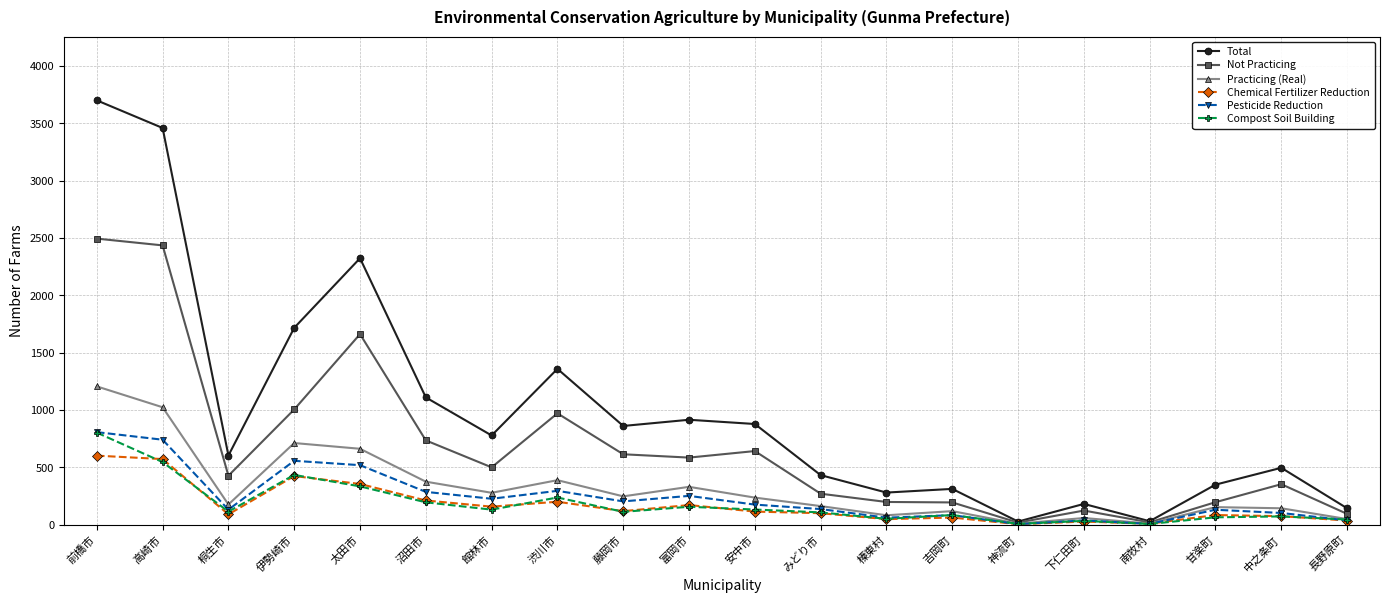

What is the spread (max minus min) of values at 高崎市?

2914